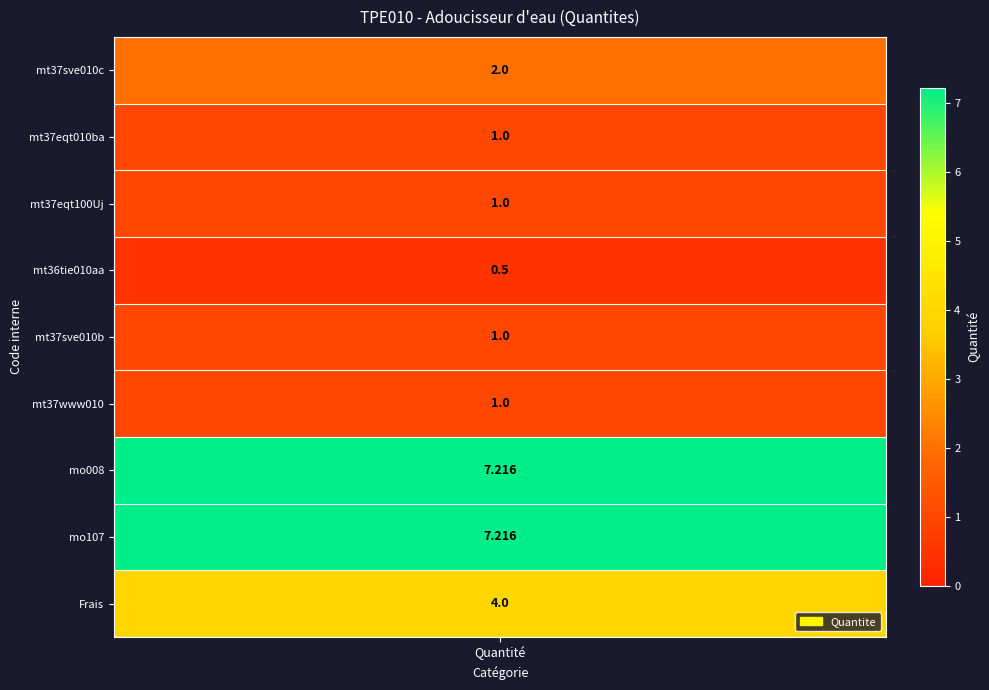

What is the difference between the maximum and minimum values?

6.7